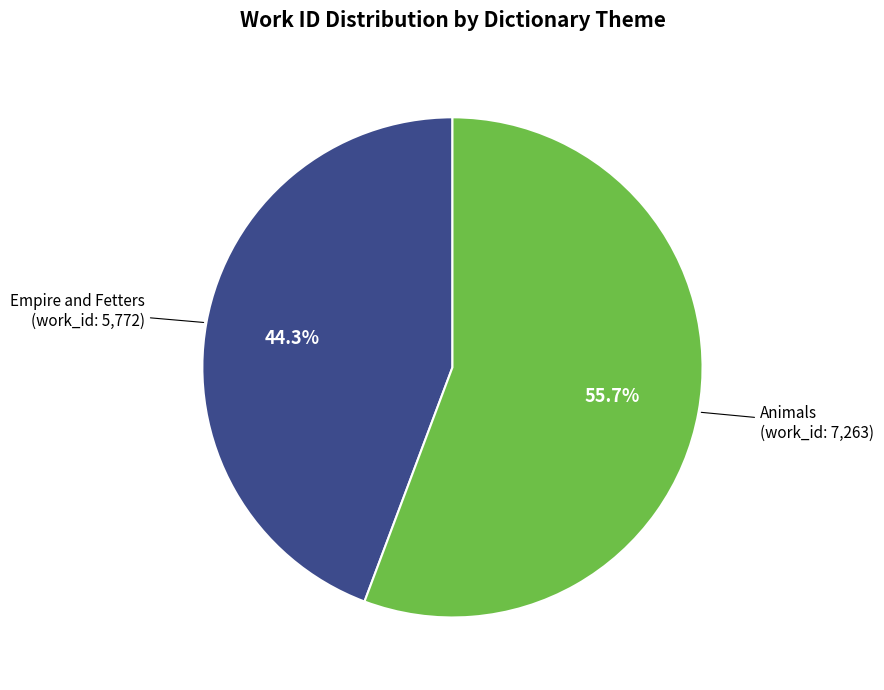

Is there a majority slice in this chart?

Yes